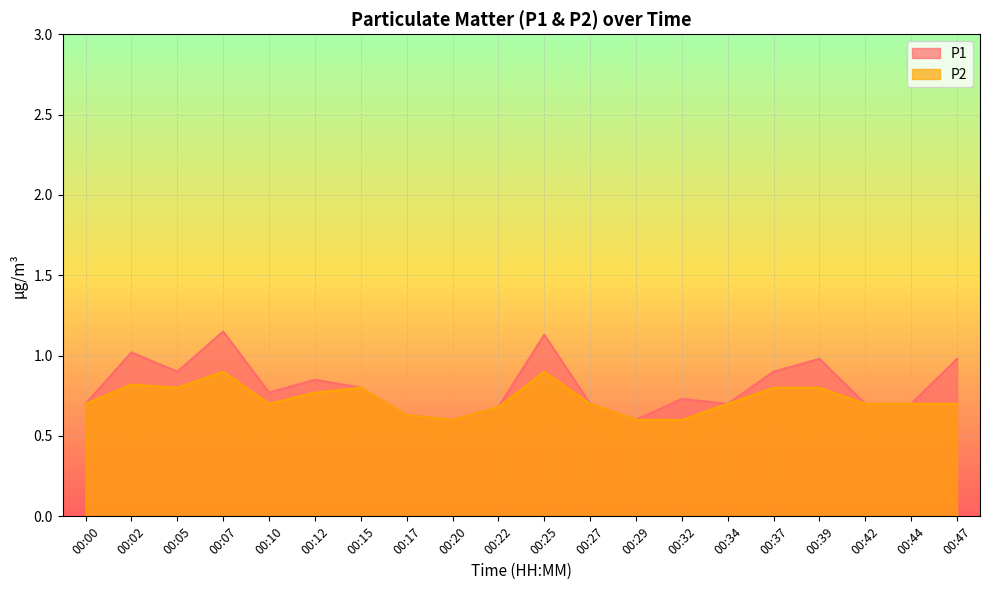

Count the P2 values in the range 0 to 1.

20